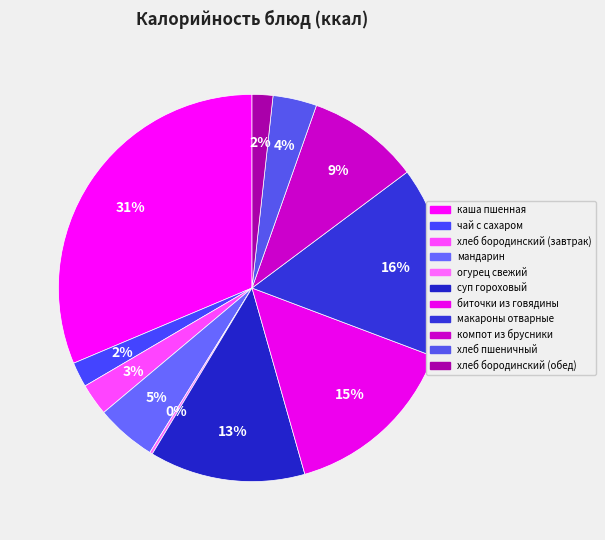

Count the number of slices in the pie.

11